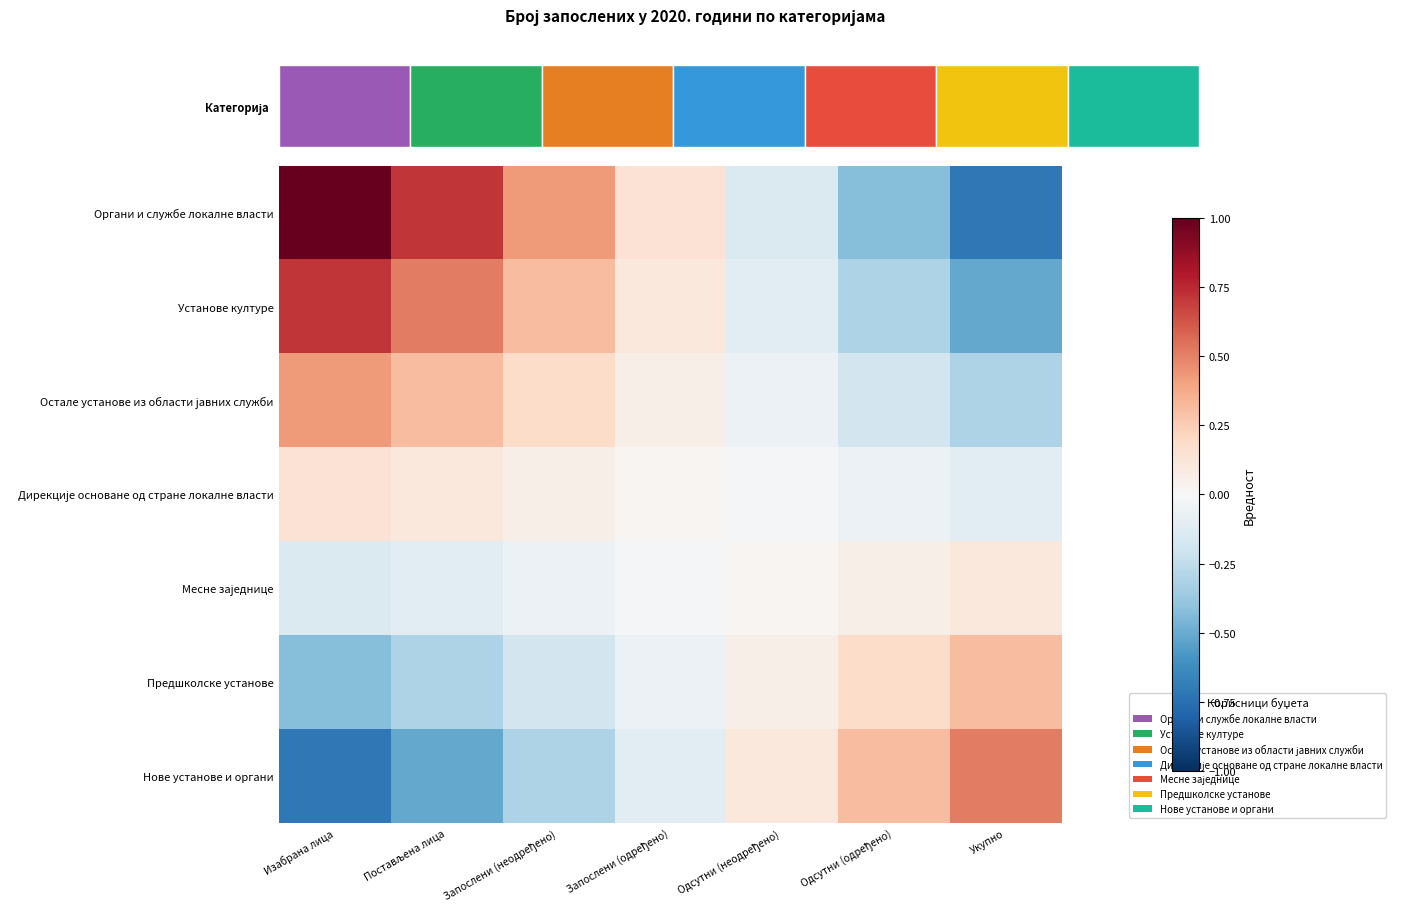

What is the difference between the maximum and minimum values in the Нове установе и органи series?

1.2